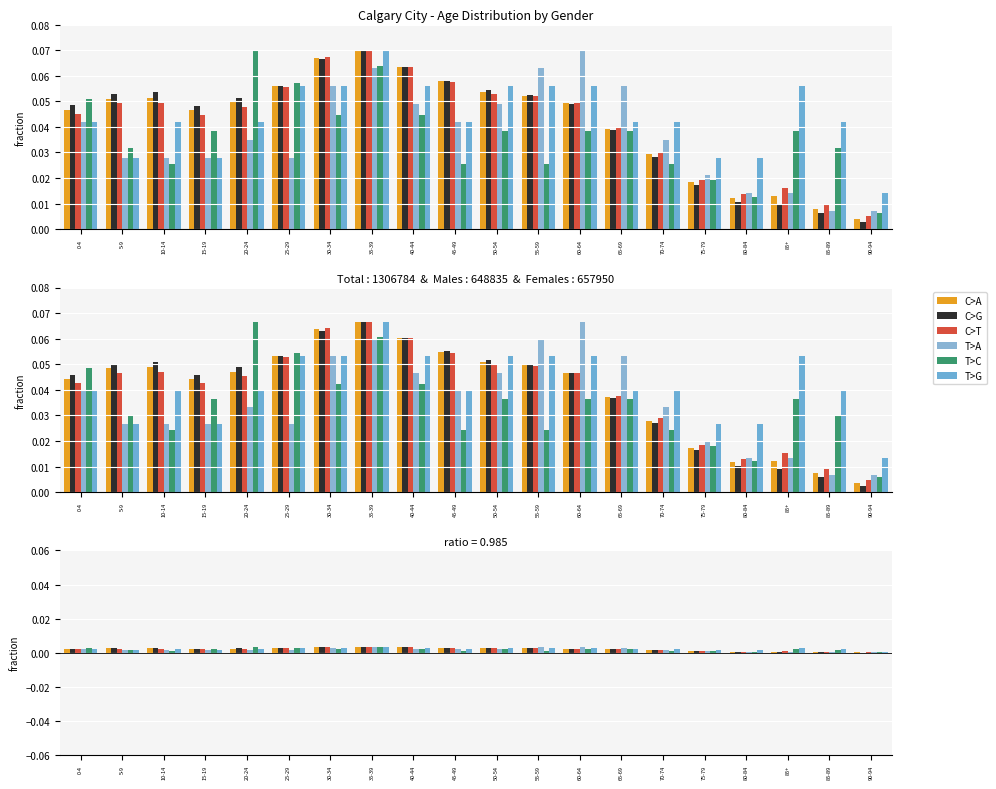

What is the label of the 8th bar from the right?

60-64